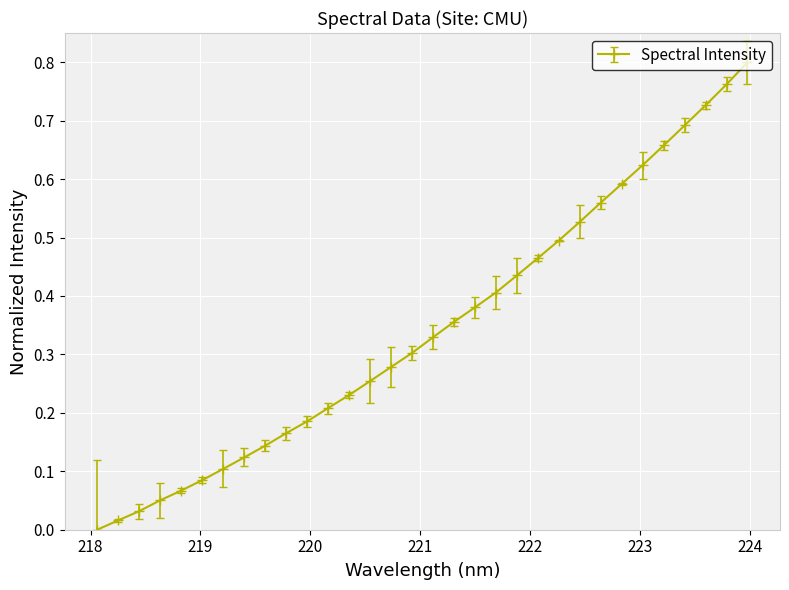

What is the sum of all values?

11.1